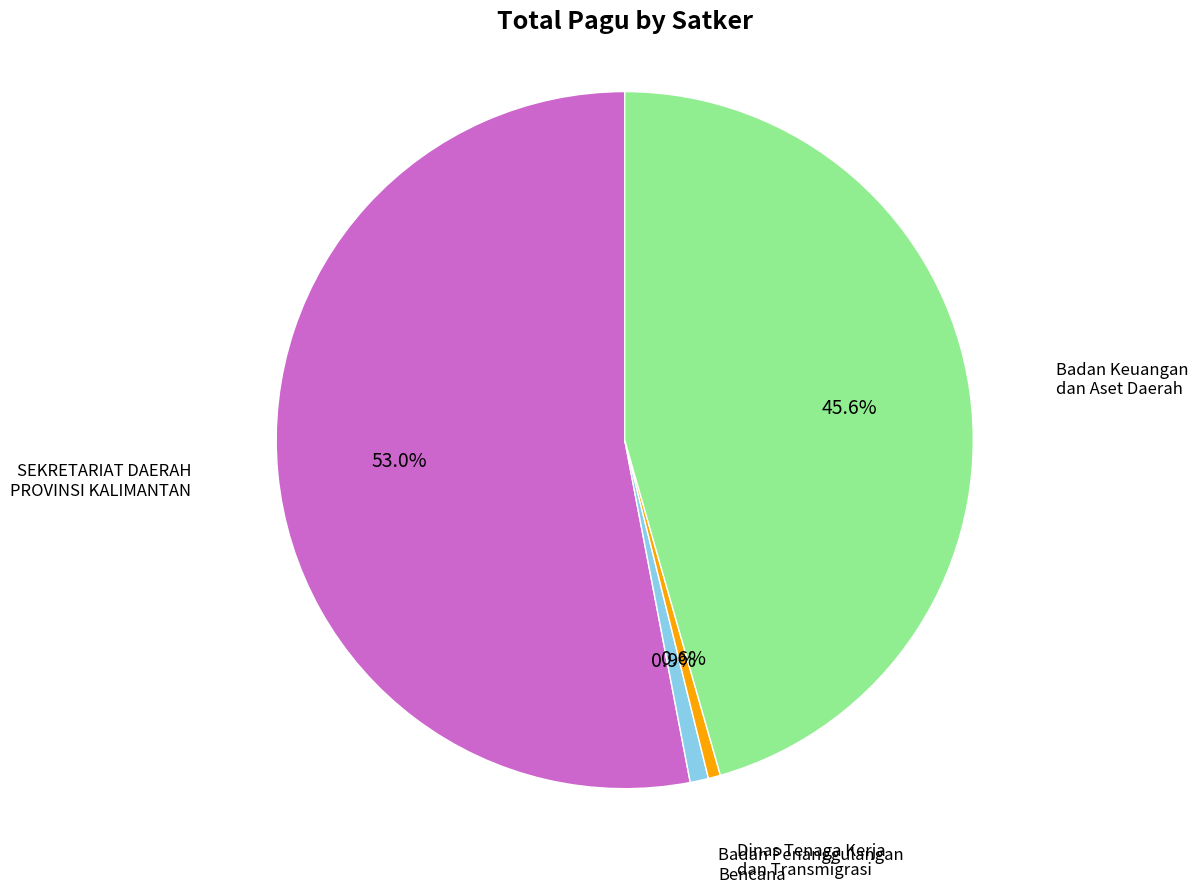

Is there a majority slice in this chart?

Yes